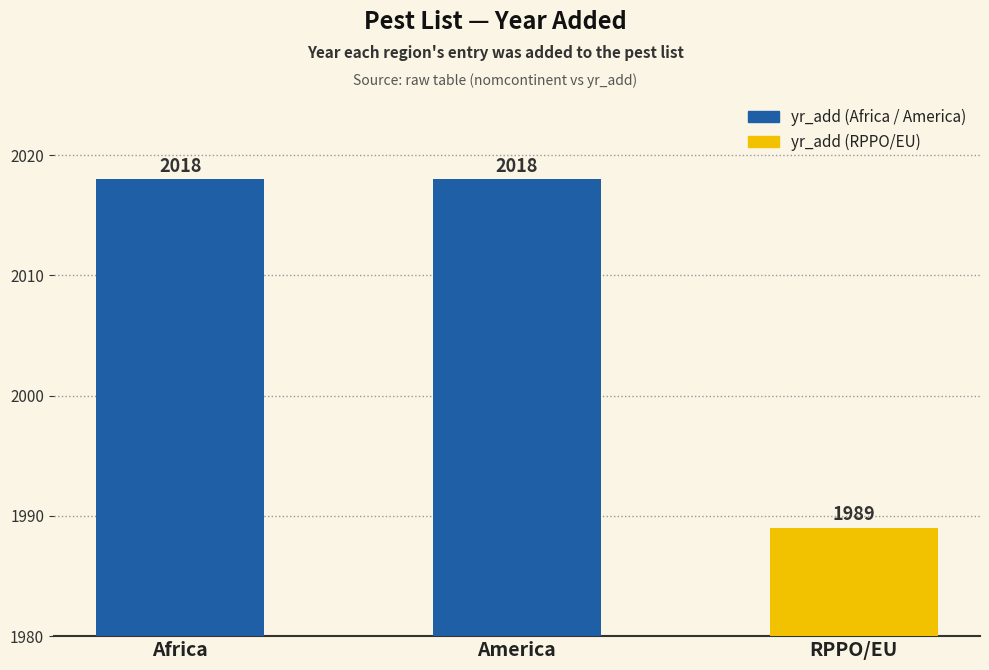

How many data points does each series have?

3